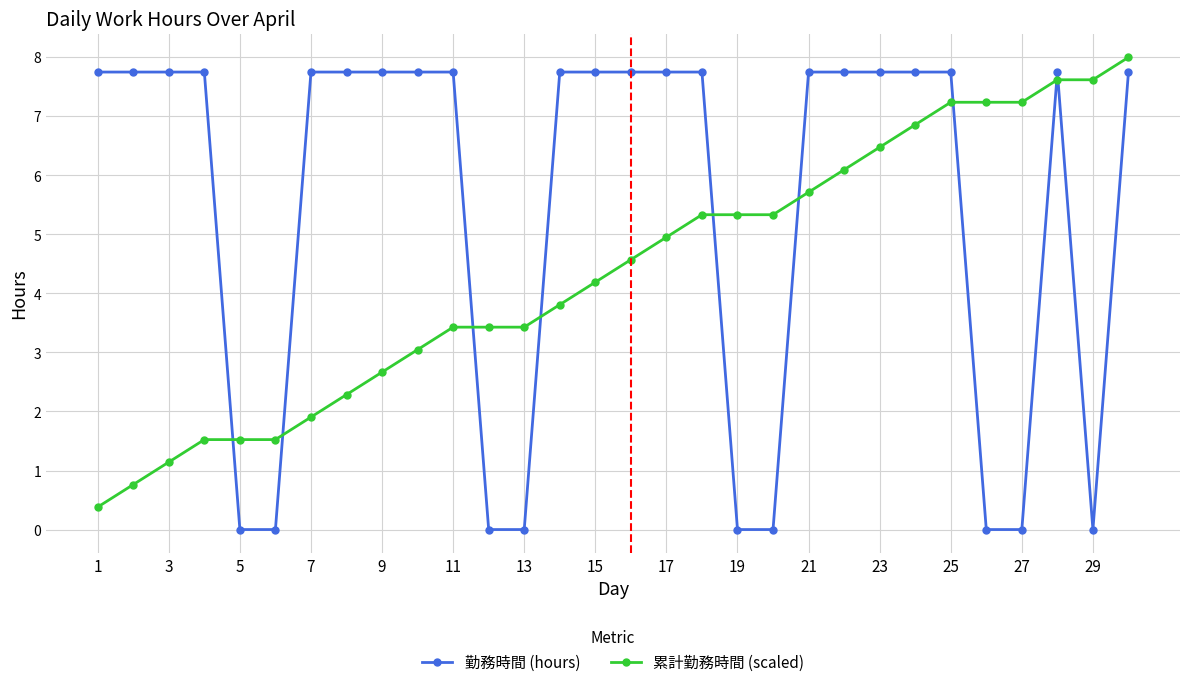

True or false: 勤務時間 (hours) and 累計勤務時間 (scaled) intersect in this chart.

True